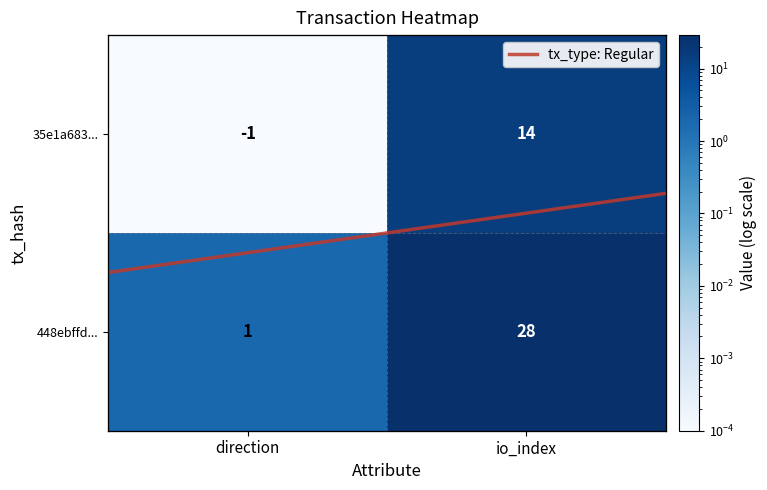

At which label is tx_type: Regular closest to 0?

direction